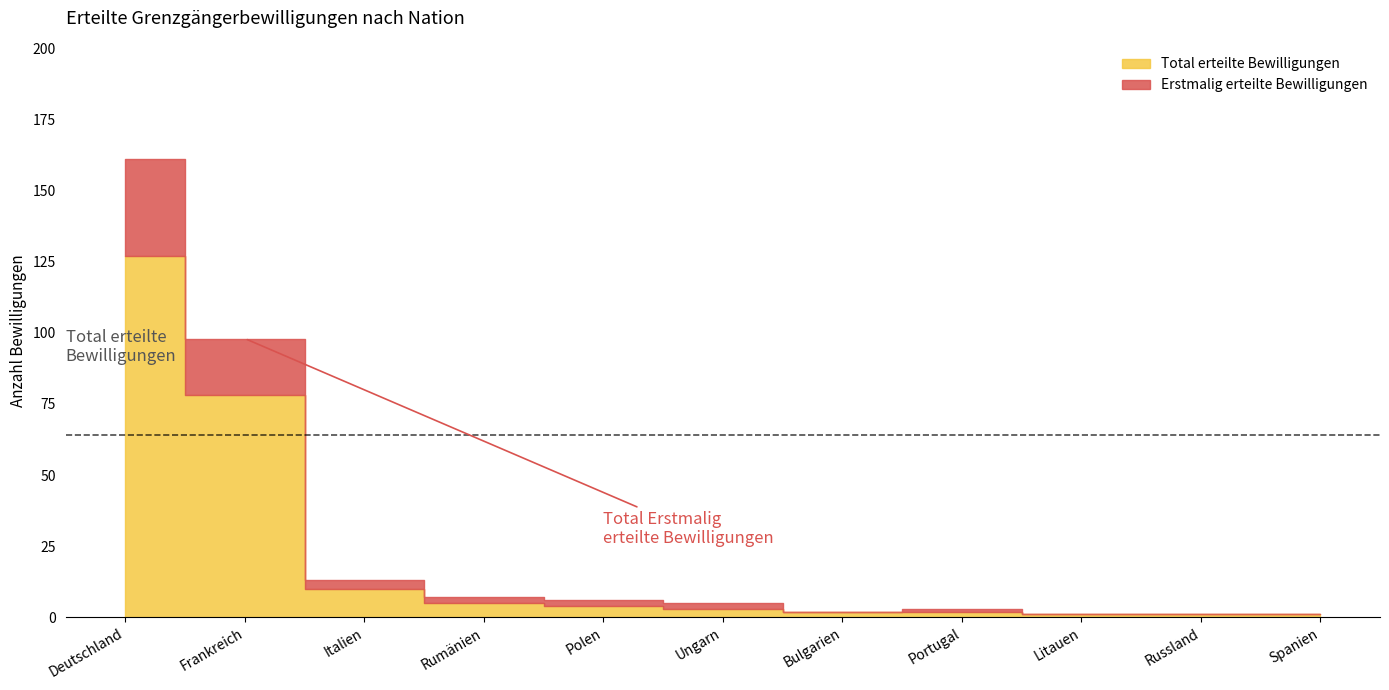

How many interior local valleys does the Erstmalig erteilte Bewilligungen series have?

1